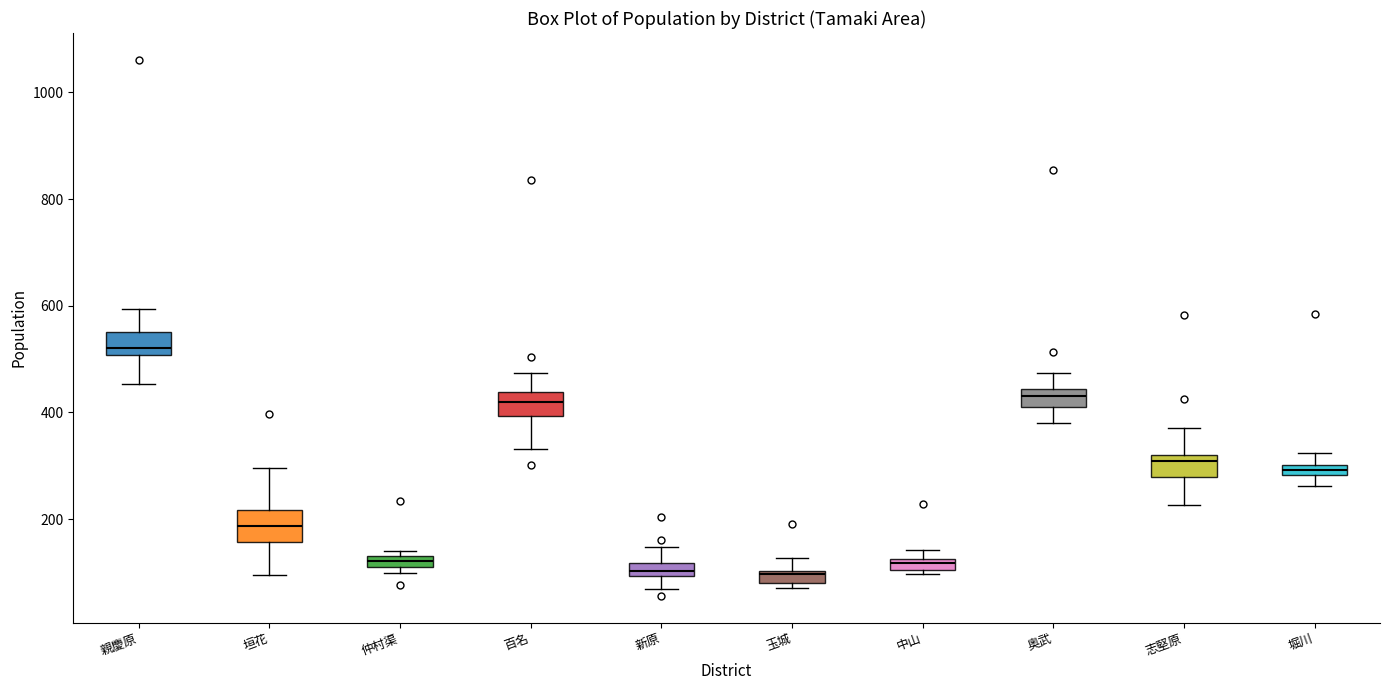

Where does the upper whisker of the box for 玉城 end on the y-axis? The values are not printed on the chart, so give them approximately, as read against the axis.

120